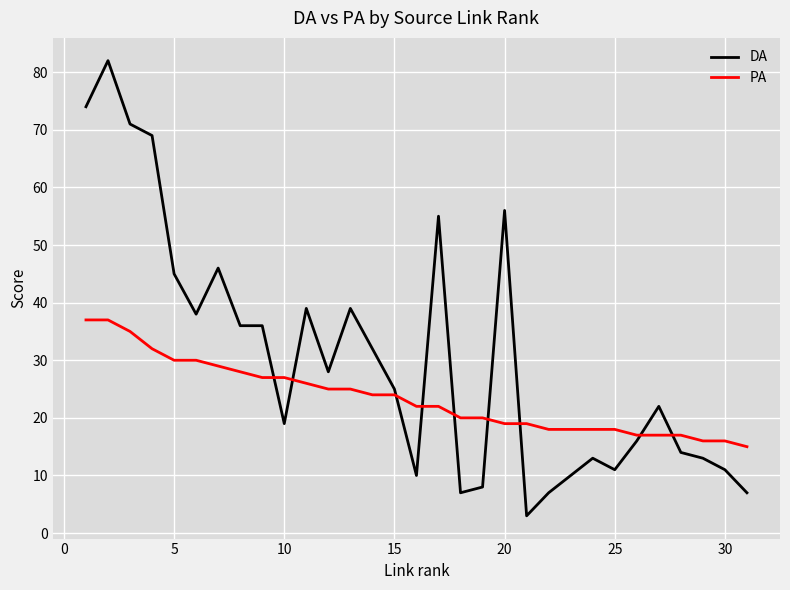

Which series has the largest range (max minus min)?

DA